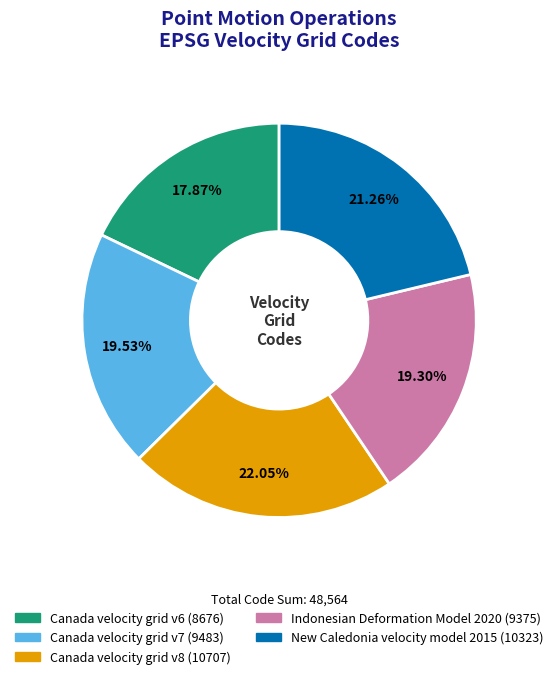

To the nearest percent, what percentage of the pie is Canada velocity grid v8?

22%